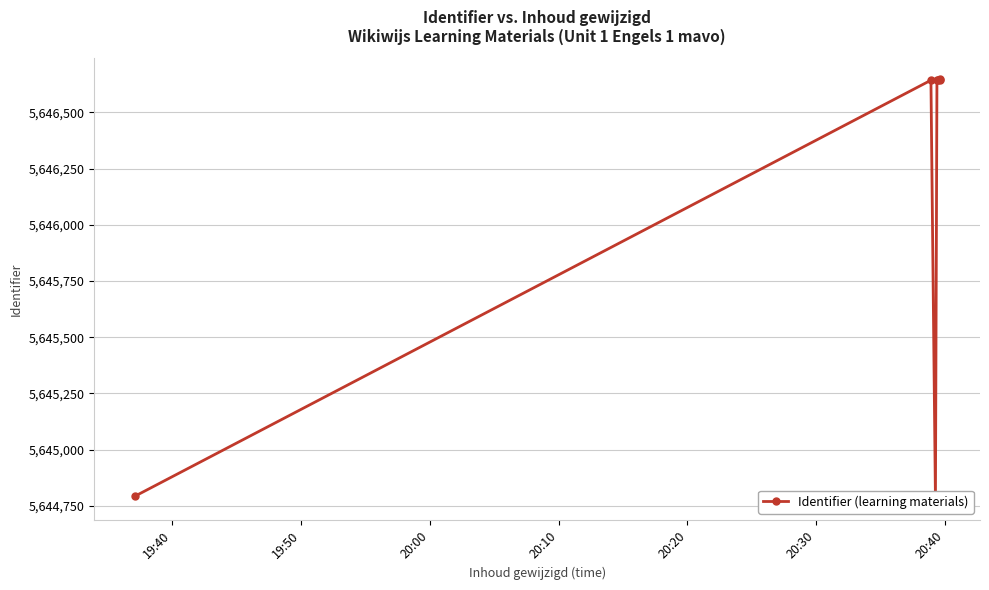

The value at 19:40 is 1224327. True or false?

False